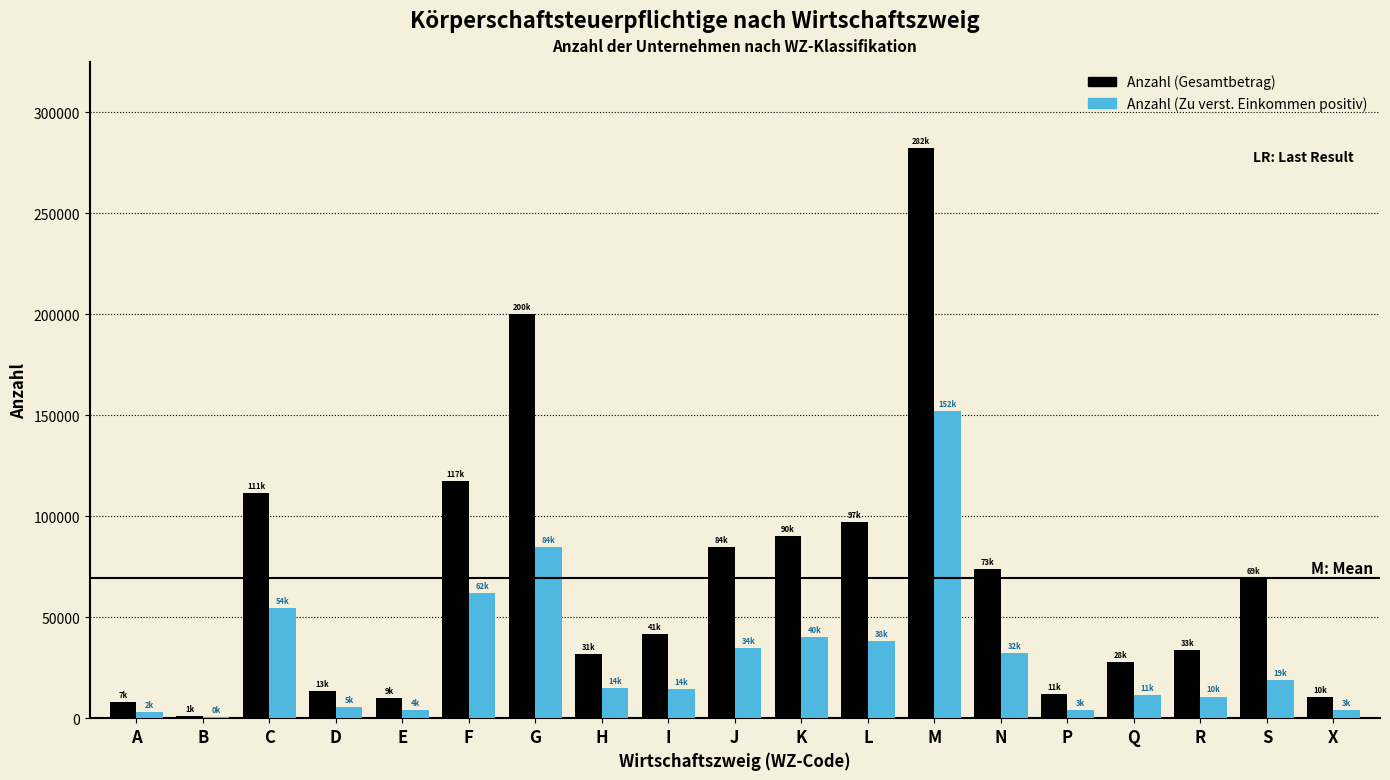

At which category is the sum across all series the highest?

M